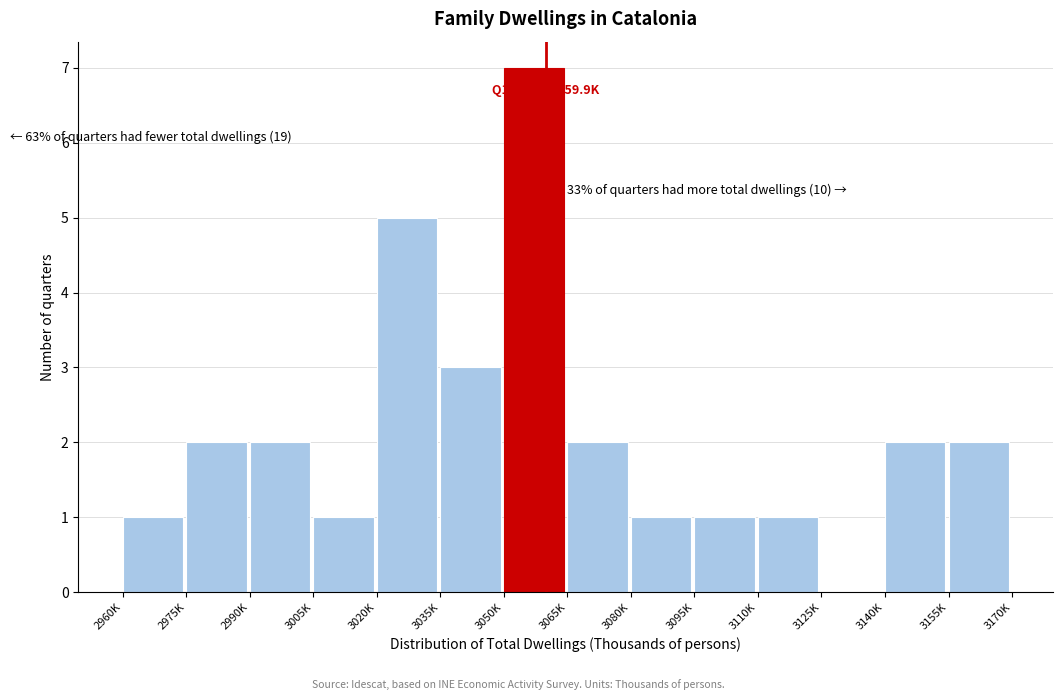

Reading left to right, list all the values displayed in this chart.

2960K=1	2975K=2	2990K=2	3005K=1	3020K=5	3035K=3	3050K=7	3065K=2	3080K=1	3095K=1	3110K=1	3125K=0	3140K=2	3155K=2